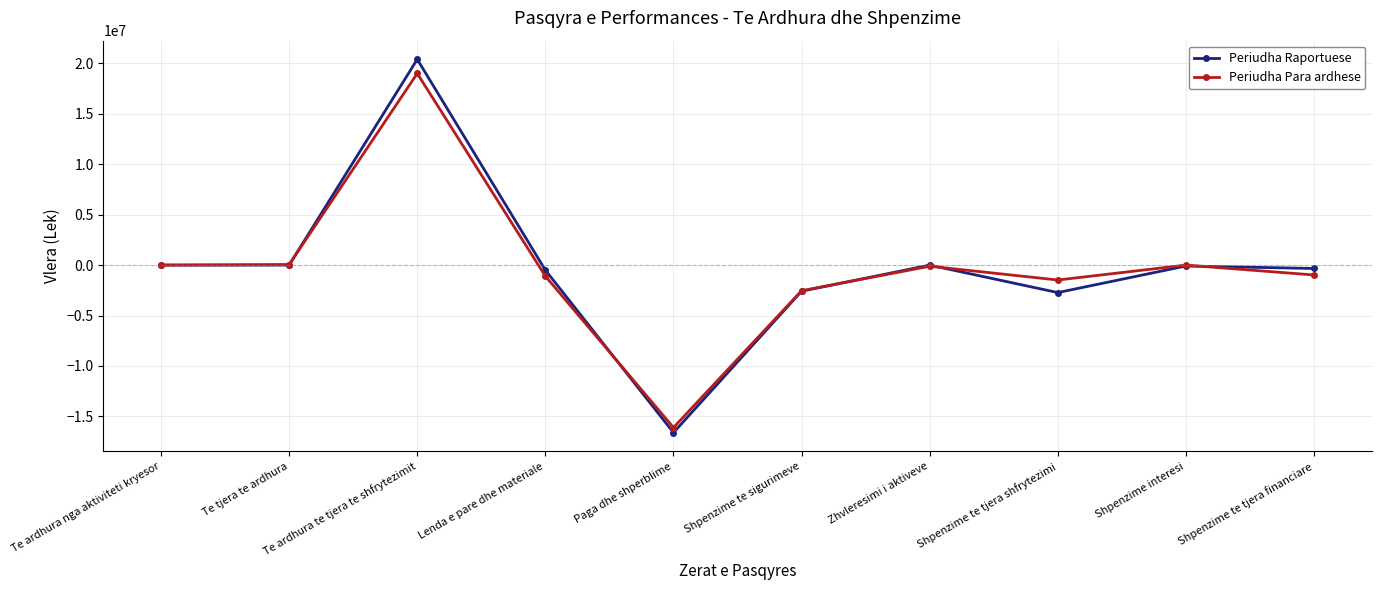

What is the total value across all series at Te ardhura te tjera te shfrytezimit?

39400000